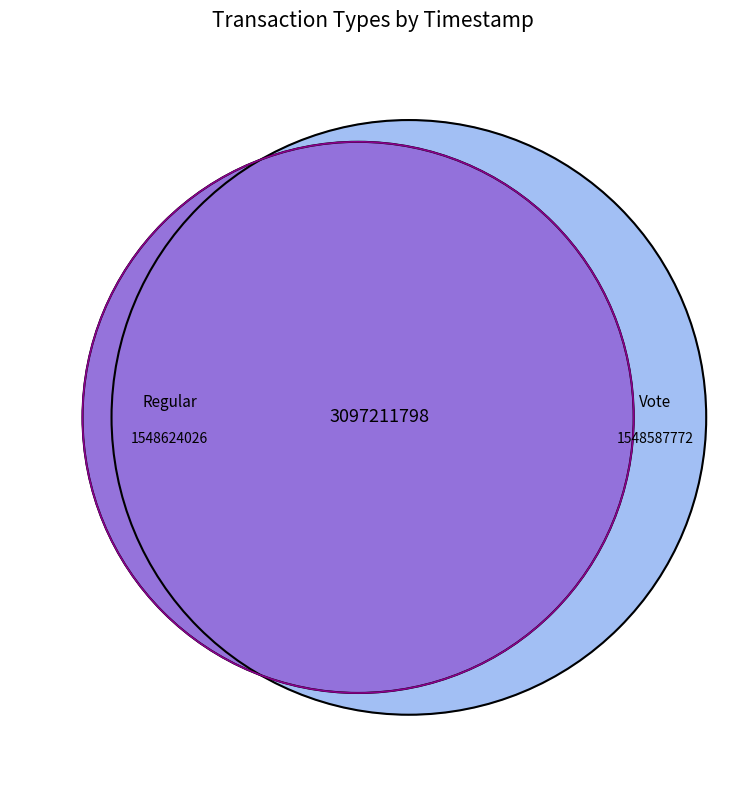

What is the change in value from Regular to Vote?

-36254